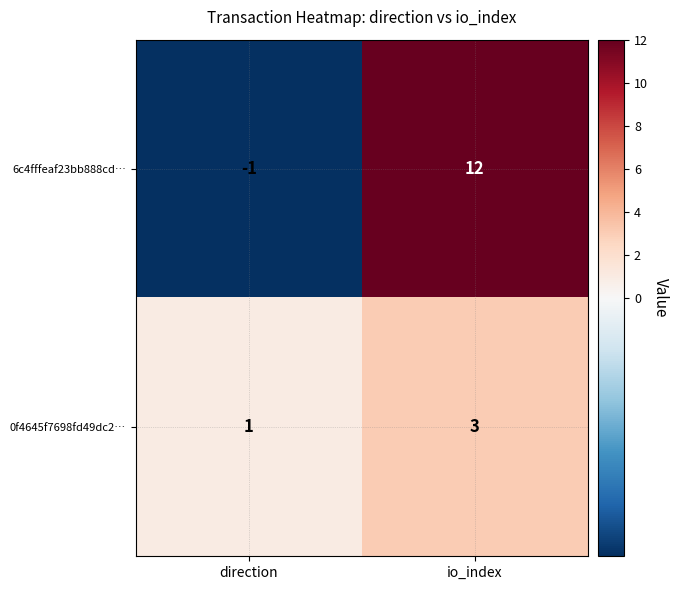

The 0f4645f7698fd49dc2… series shows 3 at io_index. True or false?

True